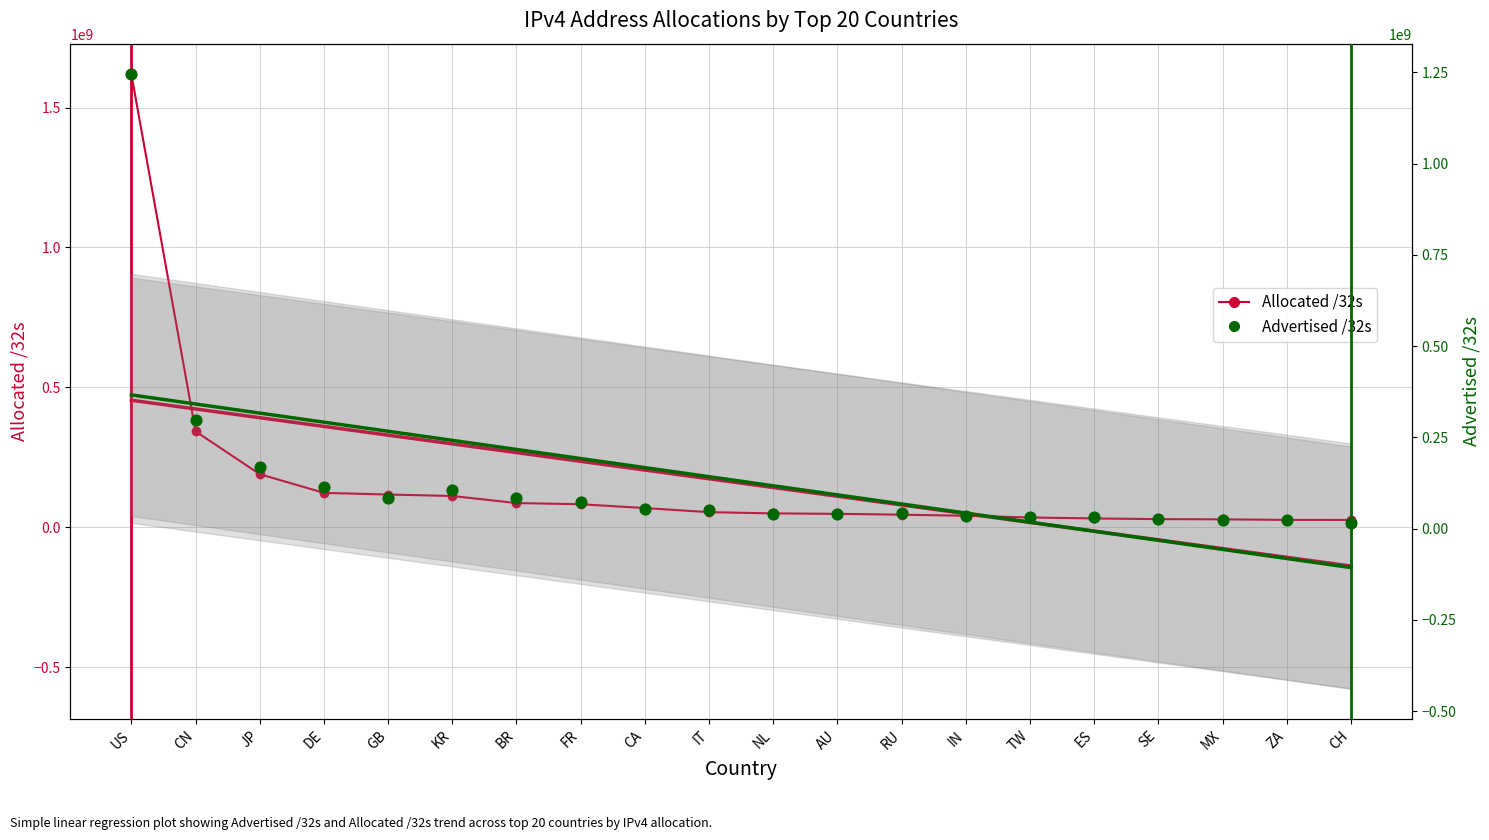

What are all the series names shown in the legend?

Allocated /32s, Advertised /32s